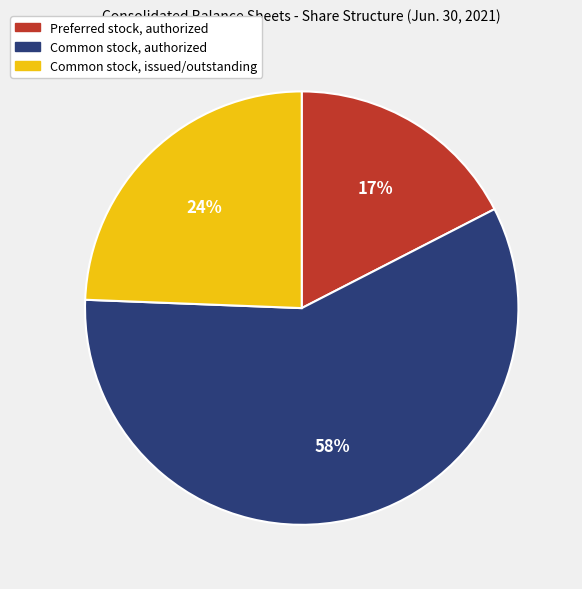

To the nearest percent, what is the difference between the Common stock, issued/outstanding and Common stock, authorized slice percentages?

34%